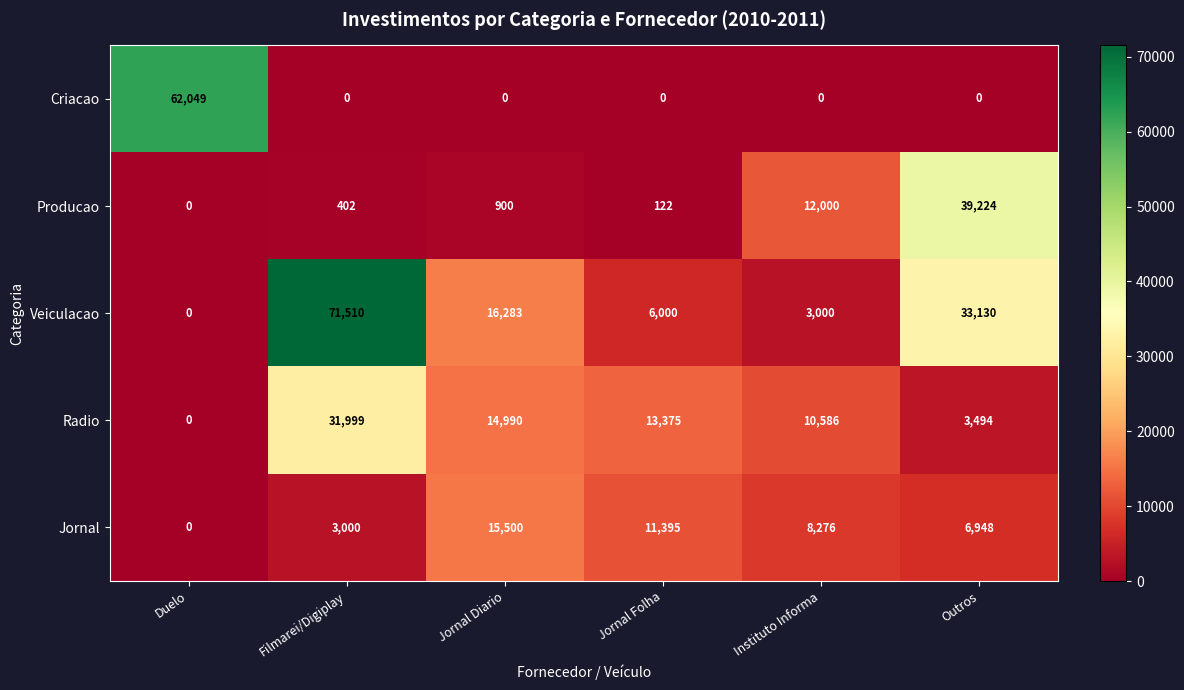

Which category has the lowest value in the Radio series?

Duelo